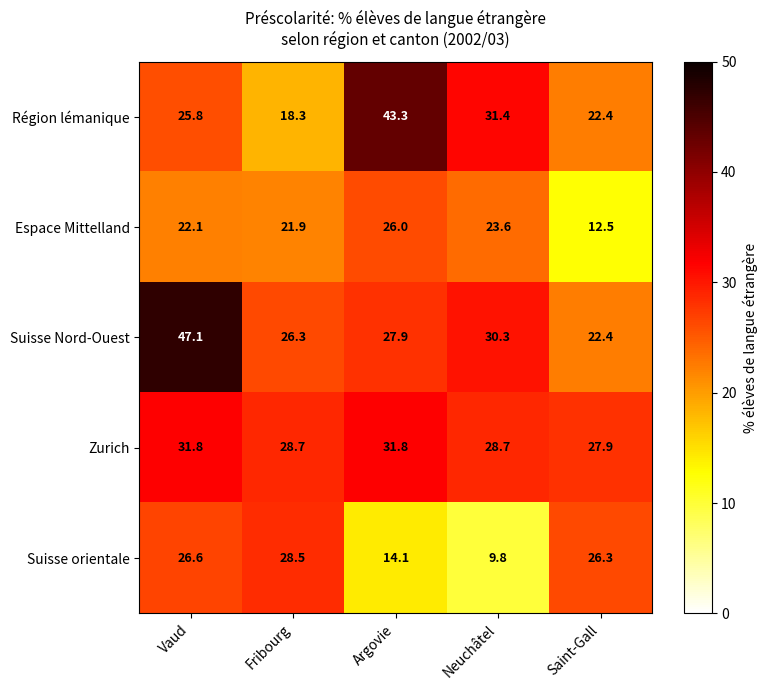

Reading right to left, what are all the values shown in this chart?

Région lémanique: Saint-Gall=22.4	Neuchâtel=31.4	Argovie=43.3	Fribourg=18.3	Vaud=25.8
Espace Mittelland: Saint-Gall=12.5	Neuchâtel=23.6	Argovie=26.0	Fribourg=21.9	Vaud=22.1
Suisse Nord-Ouest: Saint-Gall=22.4	Neuchâtel=30.3	Argovie=27.9	Fribourg=26.3	Vaud=47.1
Zurich: Saint-Gall=27.9	Neuchâtel=28.7	Argovie=31.8	Fribourg=28.7	Vaud=31.8
Suisse orientale: Saint-Gall=26.3	Neuchâtel=9.8	Argovie=14.1	Fribourg=28.5	Vaud=26.6